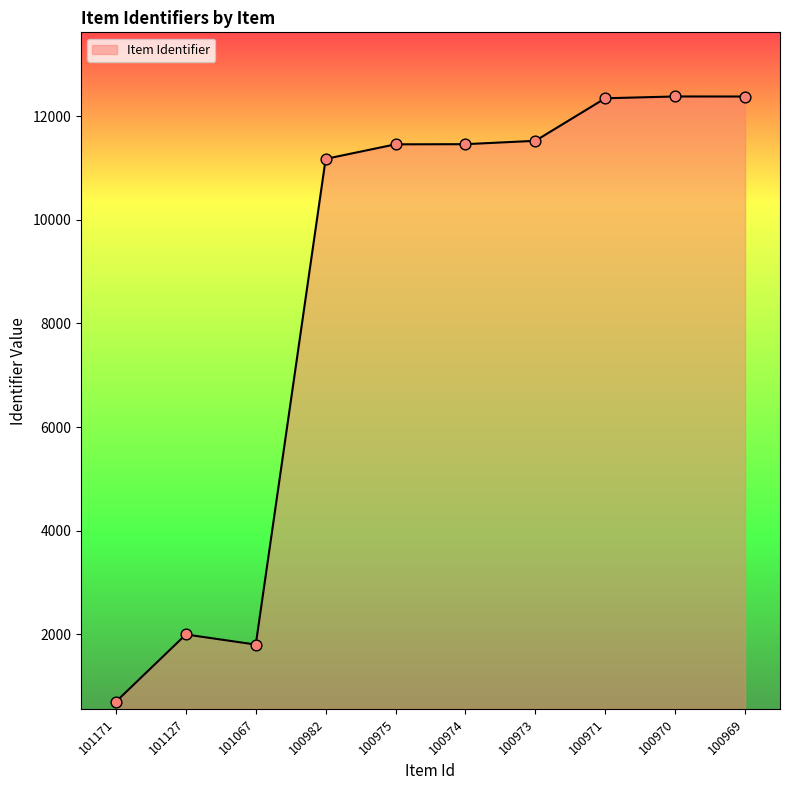

Approximately how many times larger is the value at 101171 compared to 100975?

0.1